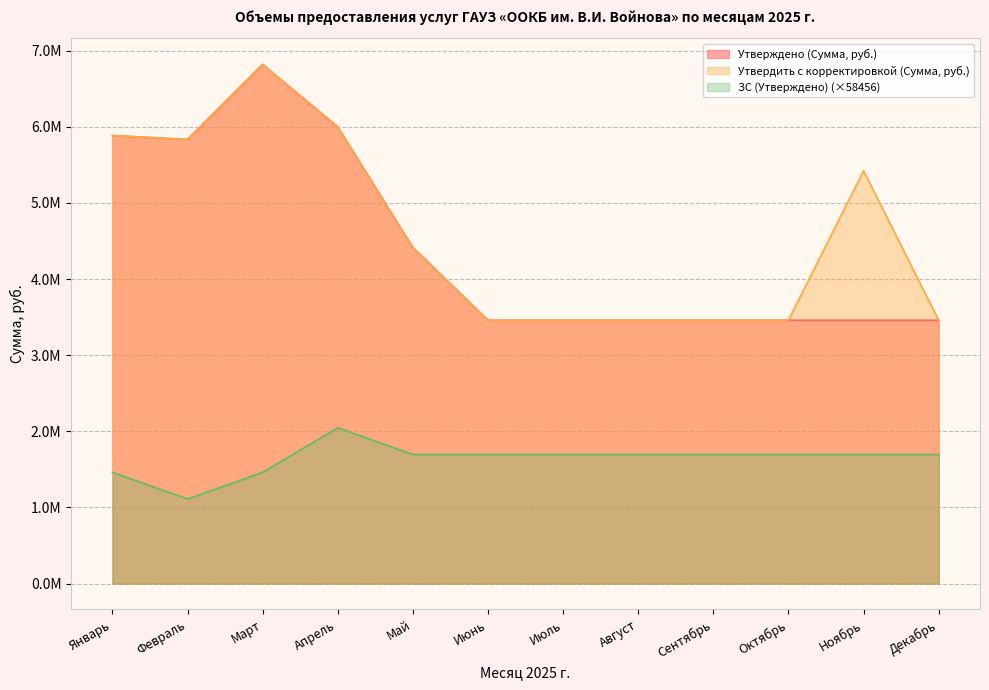

The value of Утвердить с корректировкой (Сумма, руб.) at Август is 5026932.7. True or false?

False